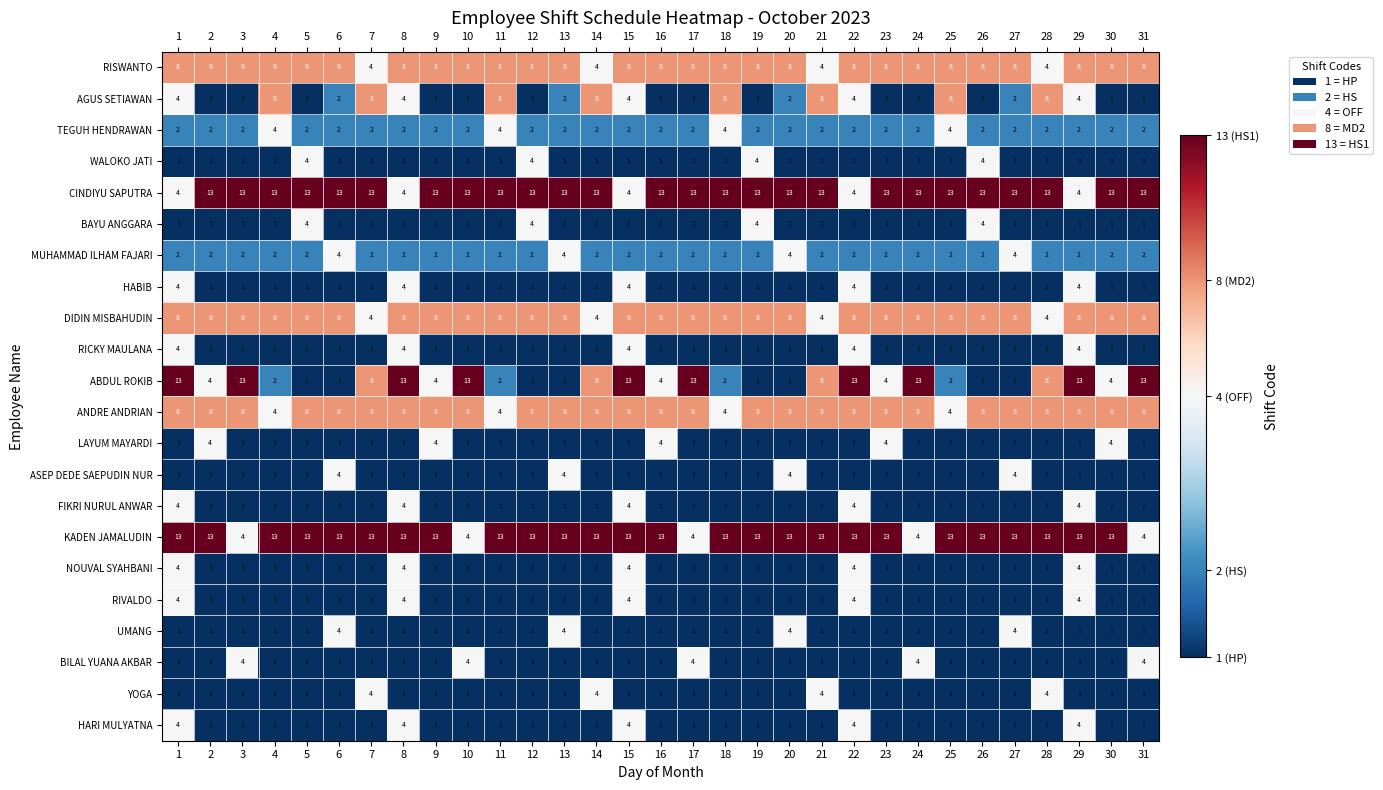

What is the maximum value for AGUS SETIAWAN?

8